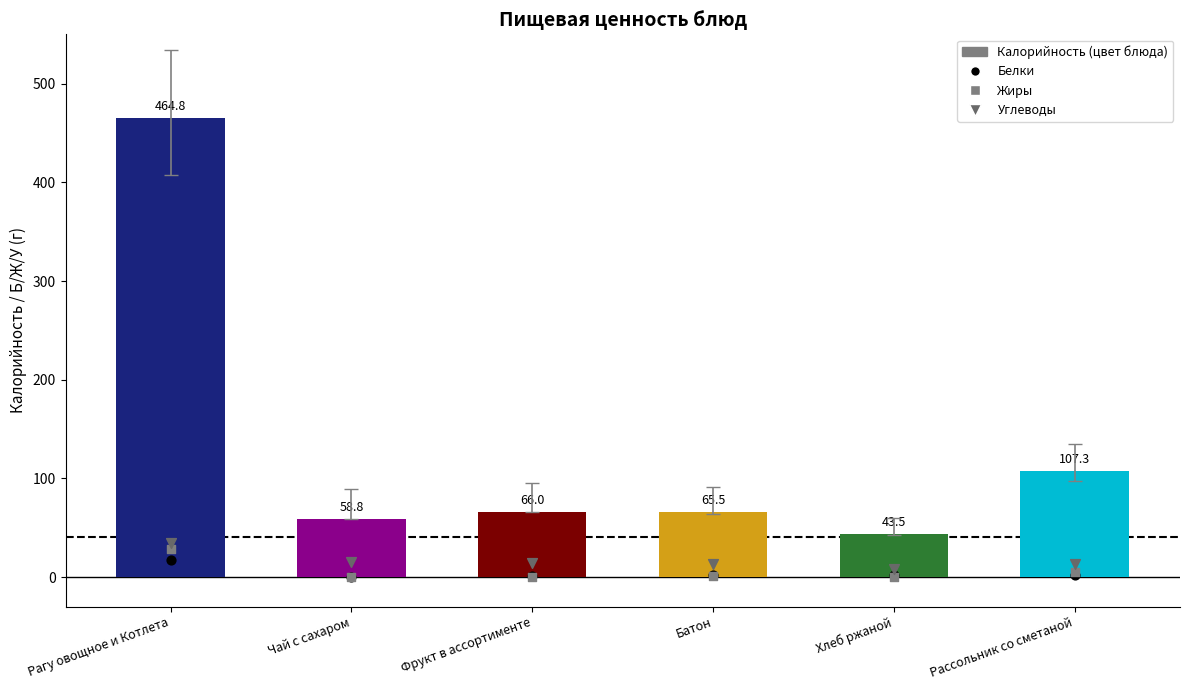

At how many categories does at least one series exceed 73?

2